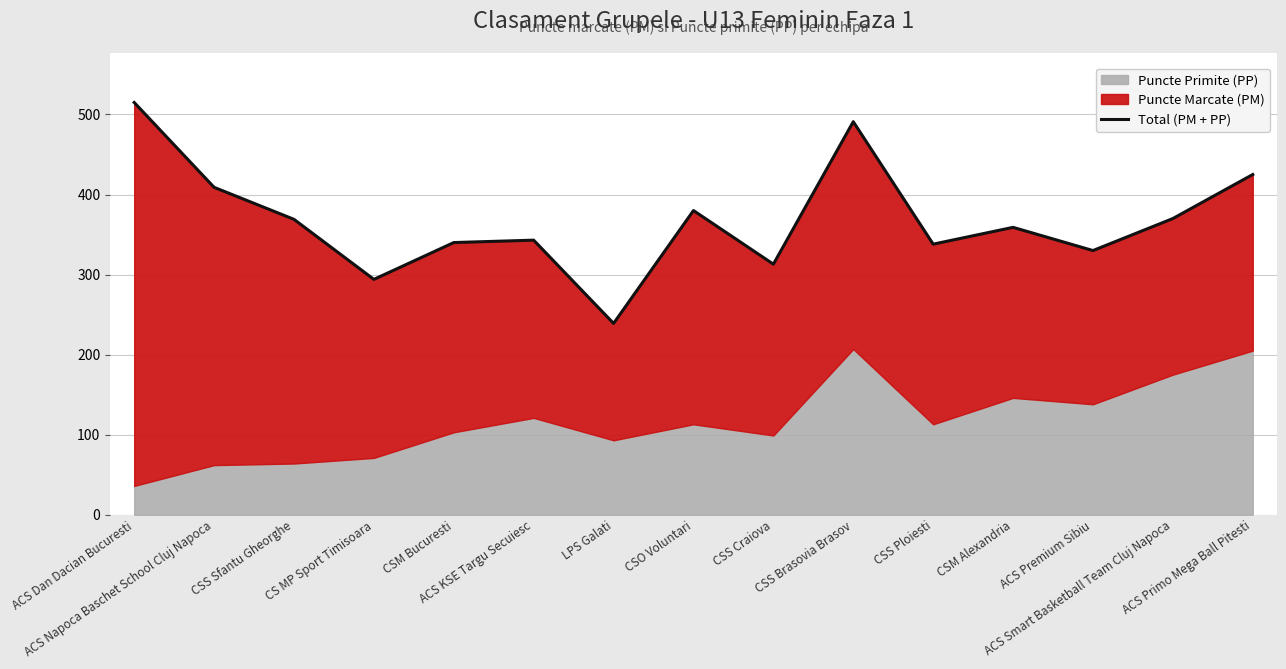

Rank the categories by value from highest to lowest.

ACS Dan Dacian Bucuresti, CSS Brasovia Brasov, ACS Primo Mega Ball Pitesti, ACS Napoca Baschet School Cluj Napoca, CSO Voluntari, ACS Smart Basketball Team Cluj Napoca, CSS Sfantu Gheorghe, CSM Alexandria, ACS KSE Targu Secuiesc, CSM Bucuresti, CSS Ploiesti, ACS Premium Sibiu, CSS Craiova, CS MP Sport Timisoara, LPS Galati